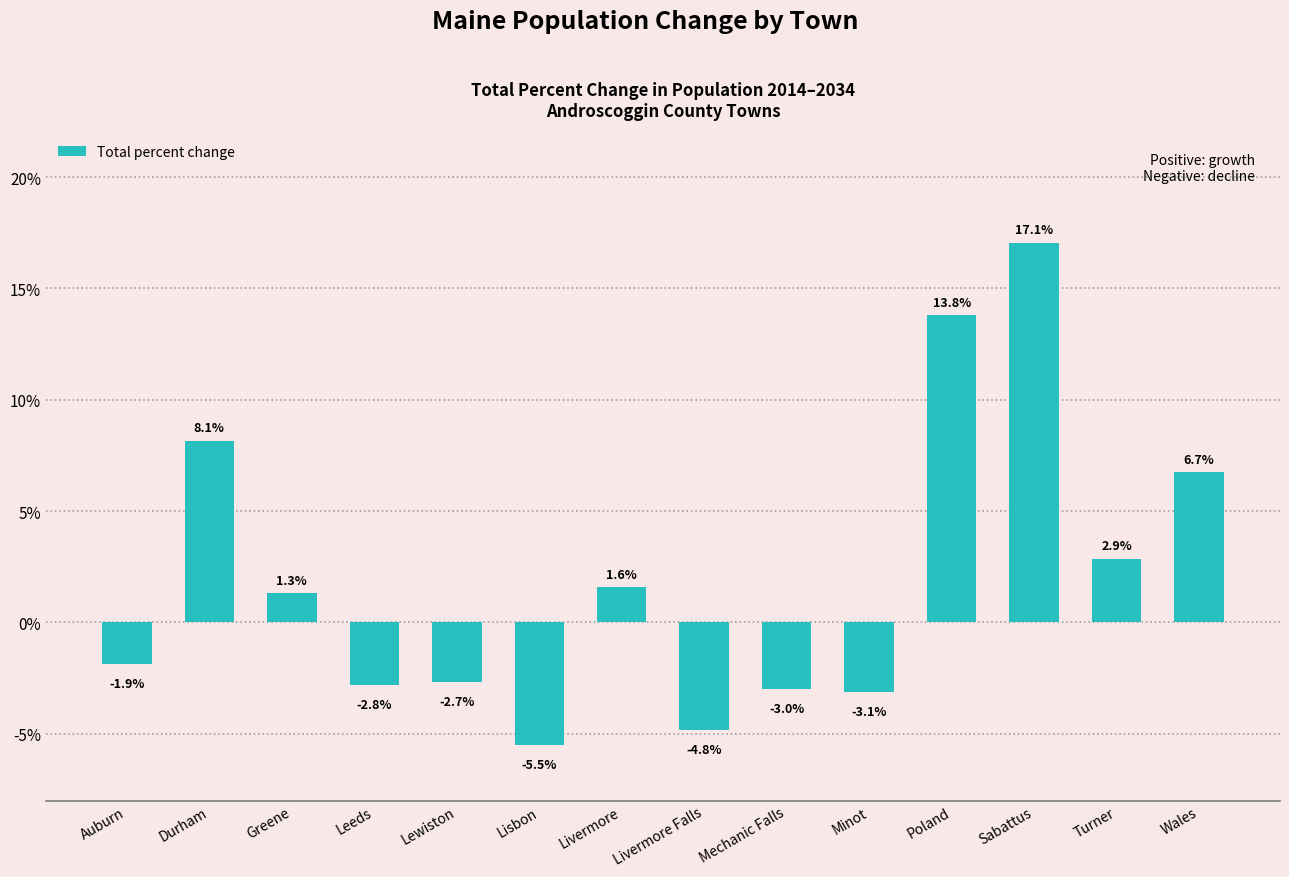

Does the chart contain any negative values?

Yes